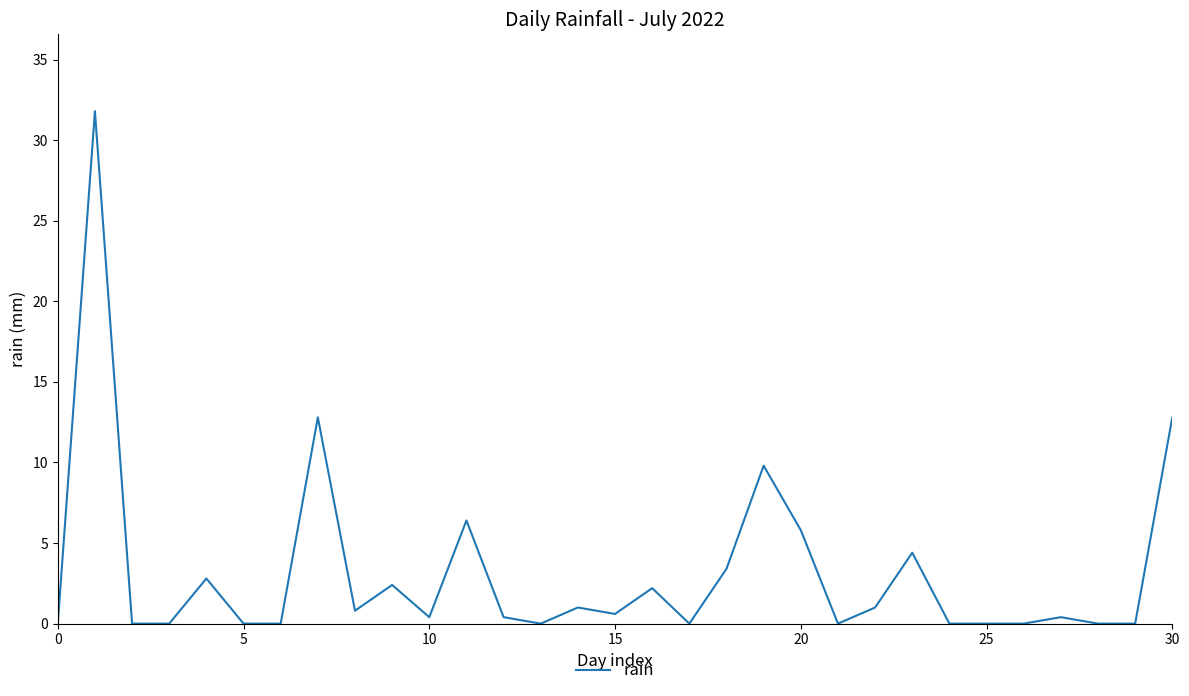

What is the difference between the maximum and minimum values?

31.8